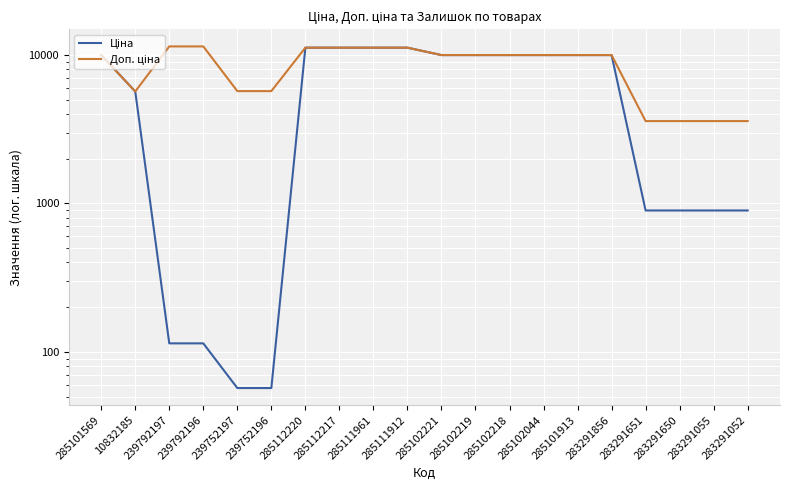

Reading right to left, list all the values displayed in this chart.

Ціна: 895.9	895.9	895.9	895.9	9975.0	9975.0	9975.0	9975.0	9975.0	9975.0	11188.2	11188.2	11188.2	11188.2	57.0	57.0	114.1	114.1	5673.8	9975.0
Доп. ціна: 3583.6	3583.6	3583.6	3583.6	9975.0	9975.0	9975.0	9975.0	9975.0	9975.0	11188.2	11188.2	11188.2	11188.2	5705.0	5705.0	11410.0	11410.0	5673.8	9975.0